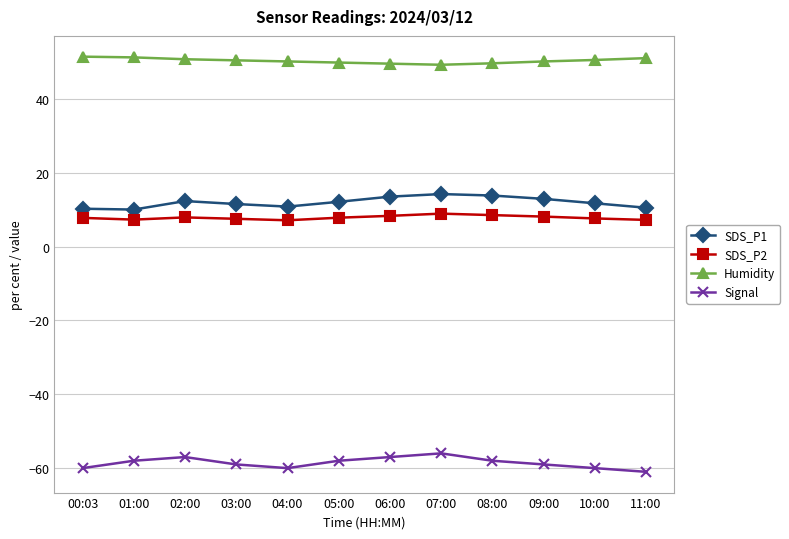

What is the total value across all series at 03:00?

10.4